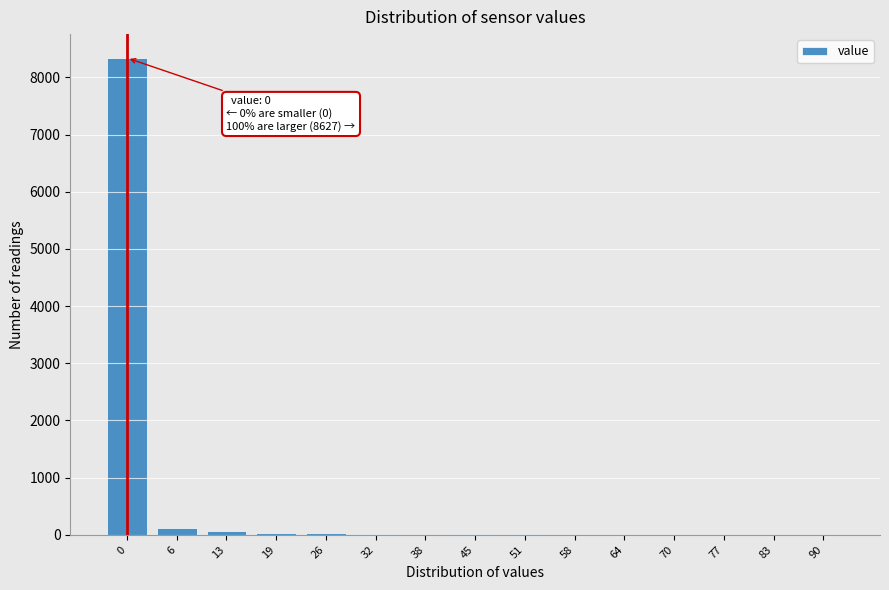

True or false: the data shows 8341 at 0.

True